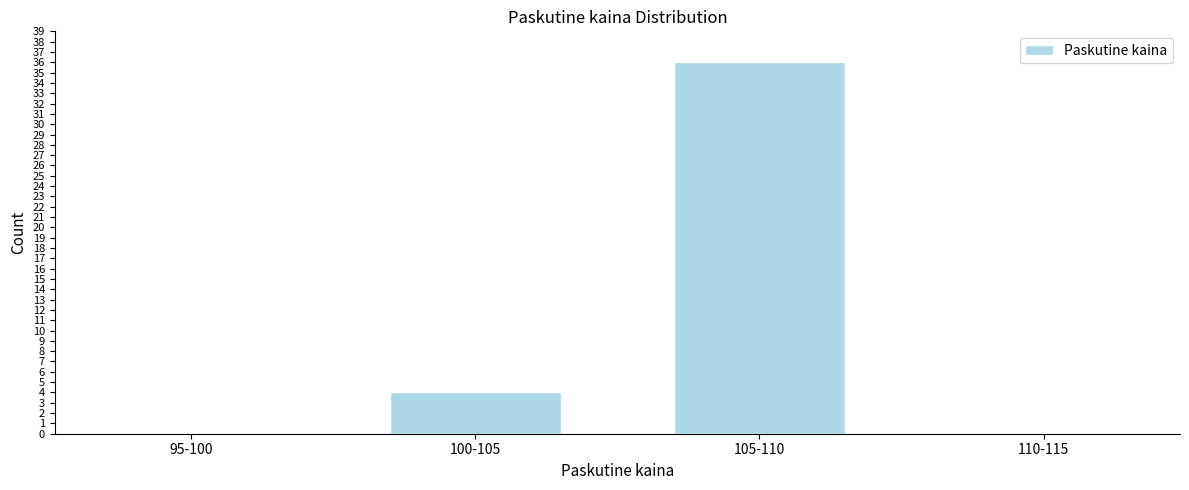

Reading left to right, transcribe all the data shown in this chart.

95-100=0	100-105=4	105-110=36	110-115=0